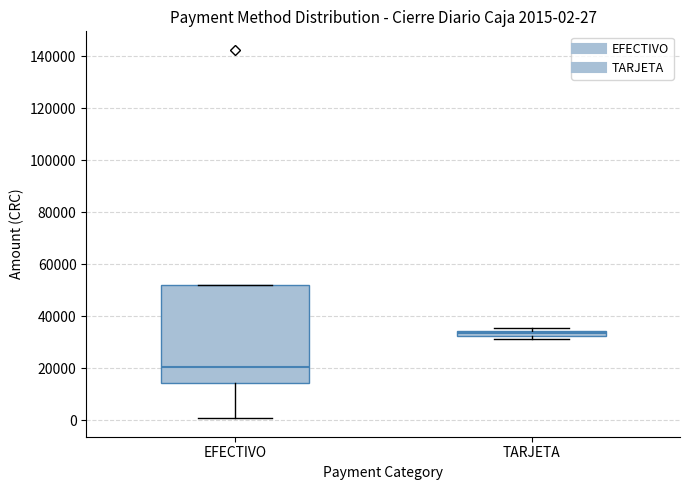

Which box's median line is the highest?

TARJETA